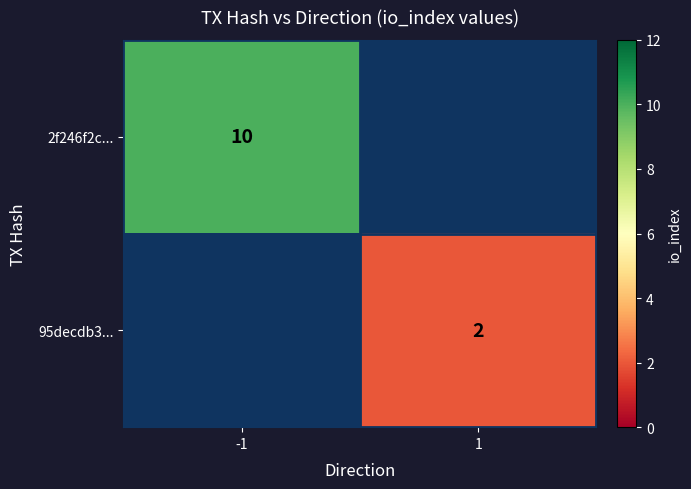

What is the smallest value displayed?

2.0